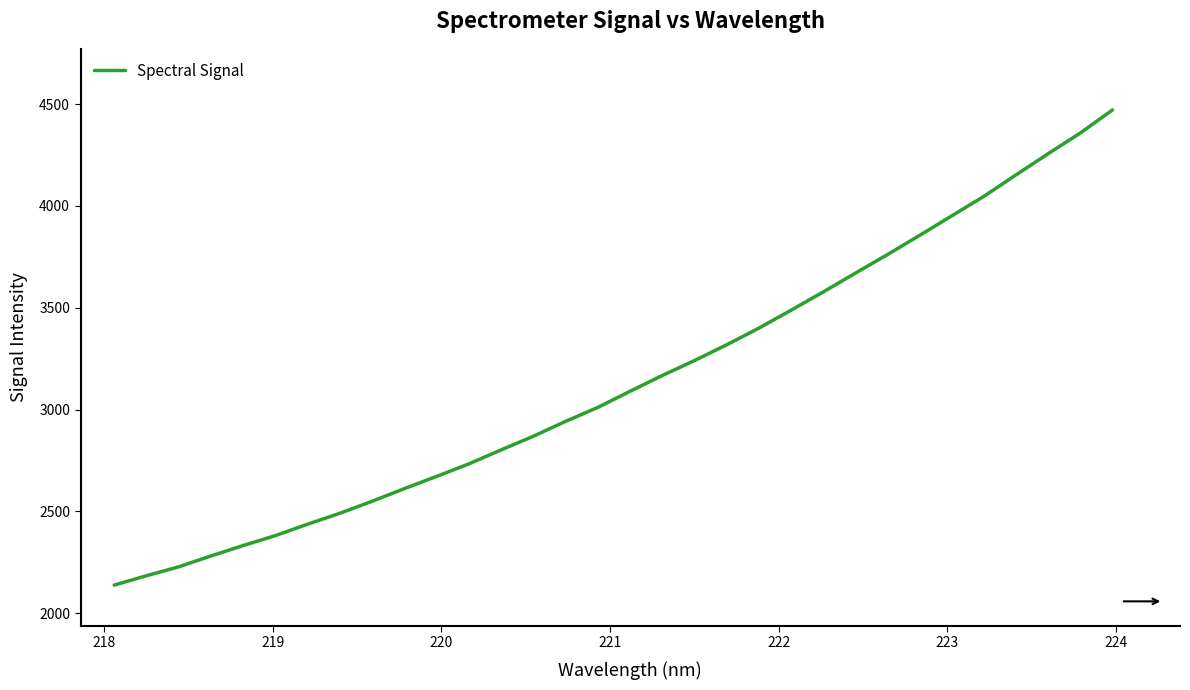

Does the chart display data point markers on the line(s)?

No